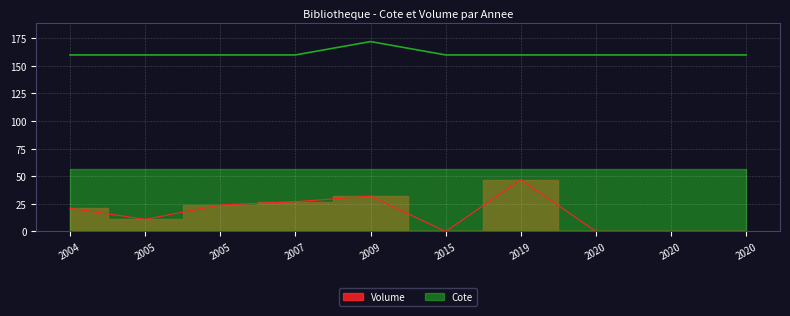

How many series are shown in this chart?

2